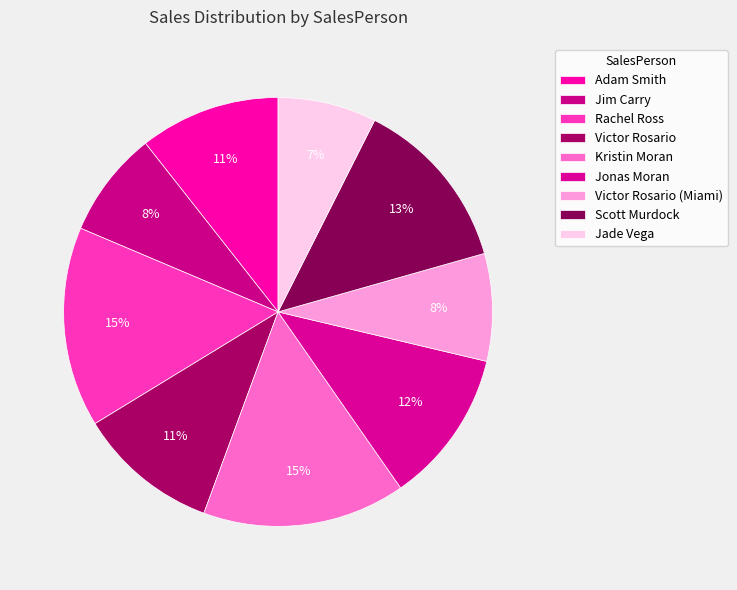

How many segments does this pie chart have?

9